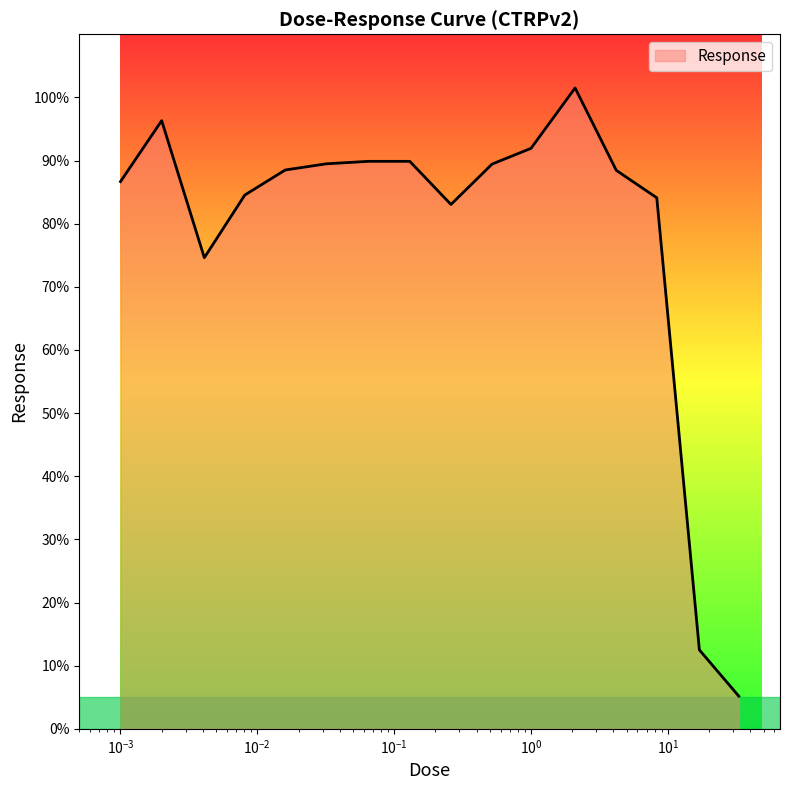

What is the maximum value shown in the chart?

101.5